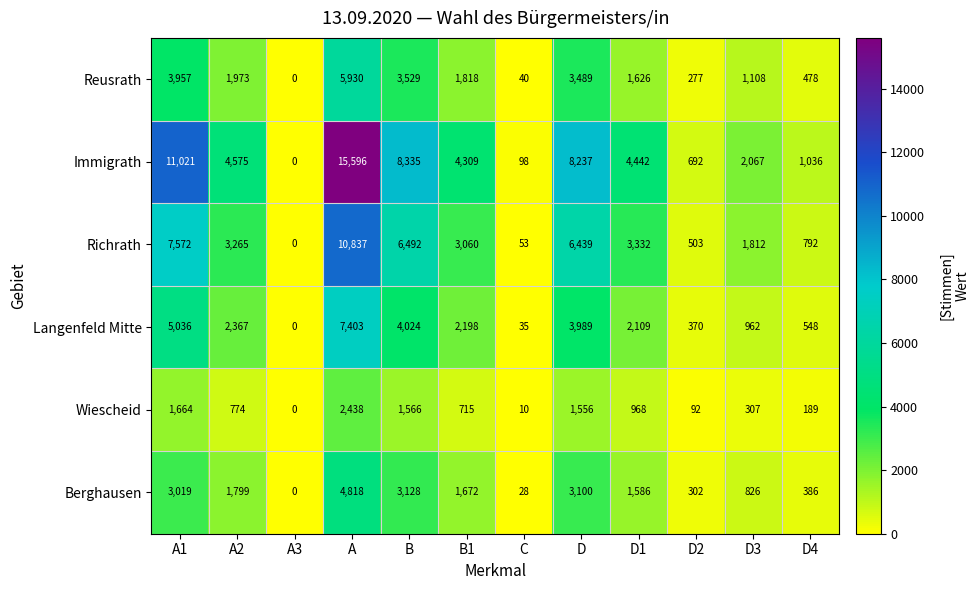

List the series in order of their peak value, lowest first.

Wiescheid, Berghausen, Reusrath, Langenfeld Mitte, Richrath, Immigrath